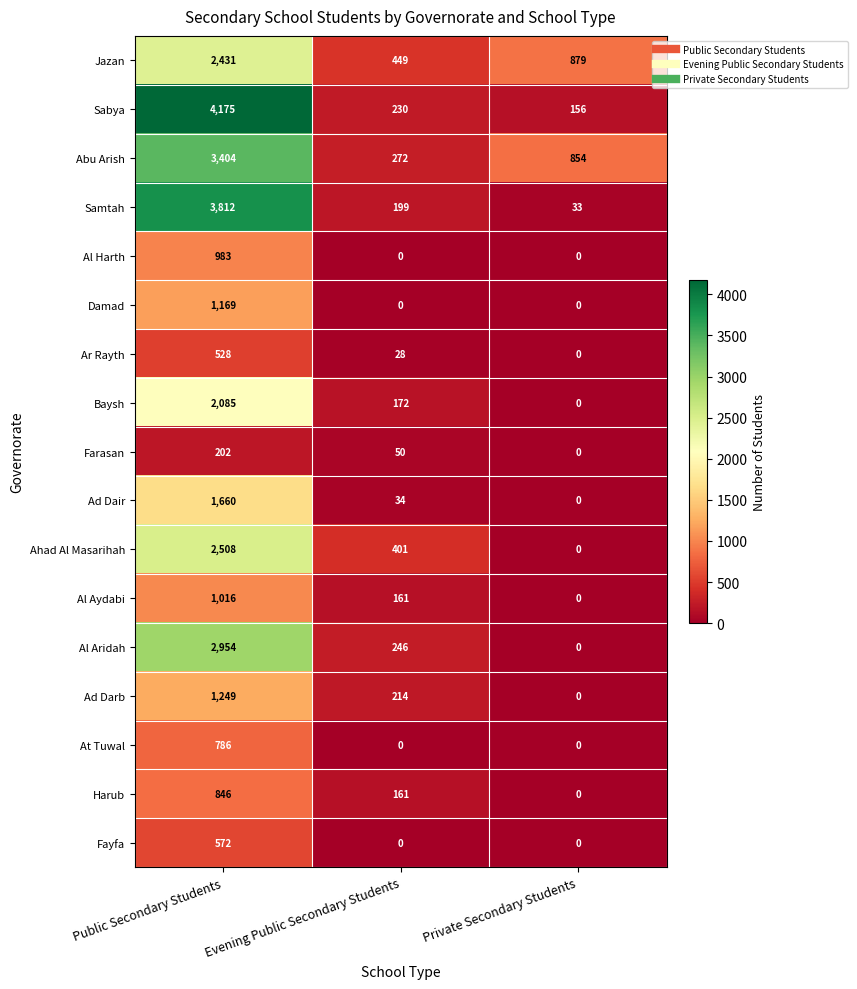

List the series in order of their peak value, highest first.

Sabya, Samtah, Abu Arish, Al Aridah, Ahad Al Masarihah, Jazan, Baysh, Ad Dair, Ad Darb, Damad, Al Aydabi, Al Harth, Harub, At Tuwal, Fayfa, Ar Rayth, Farasan